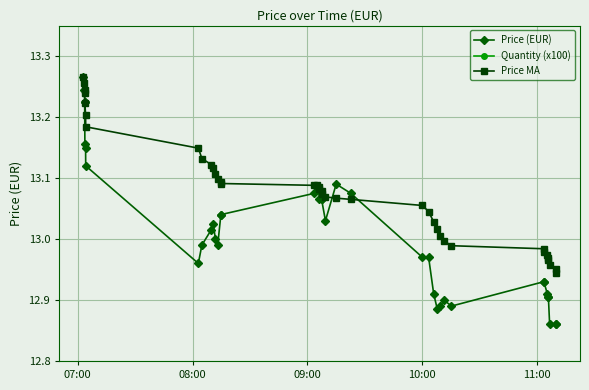

Rank the series by their maximum value, from lowest to highest.

Quantity (x100), Price (EUR), Price MA